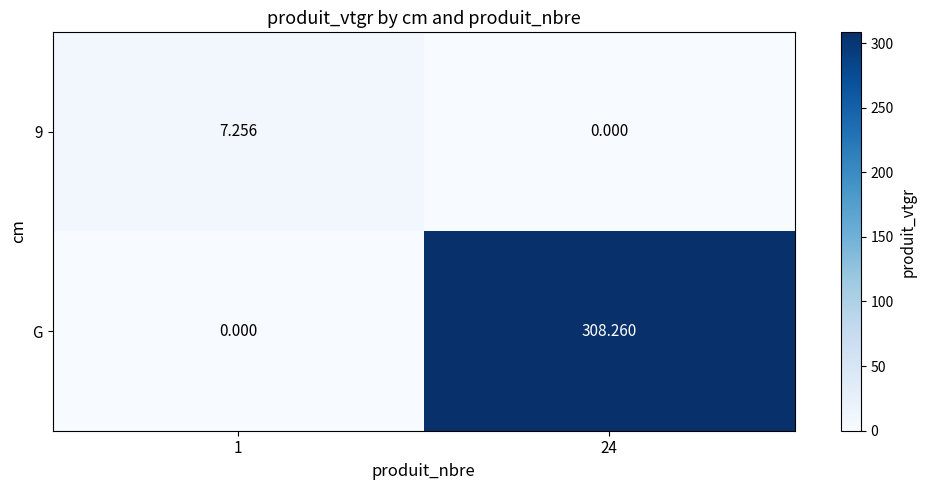

What is the difference between the maximum and minimum values in the 9 series?

7.3